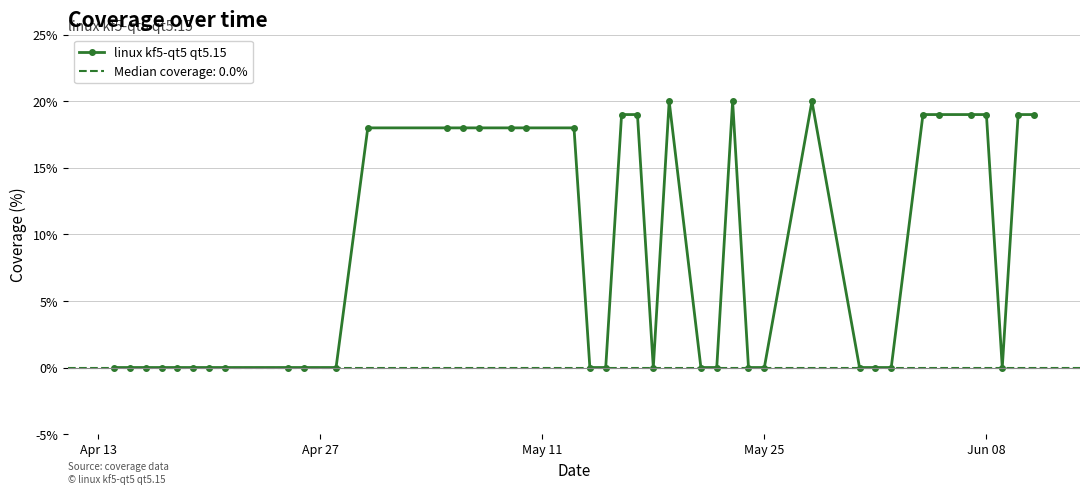

Reading right to left, list all the values displayed in this chart.

19	19	0	19	19	19	19	0	0	0	20	0	0	20	0	0	20	0	19	19	0	0	18	18	18	18	18	18	18	0	0	0	0	0	0	0	0	0	0	0